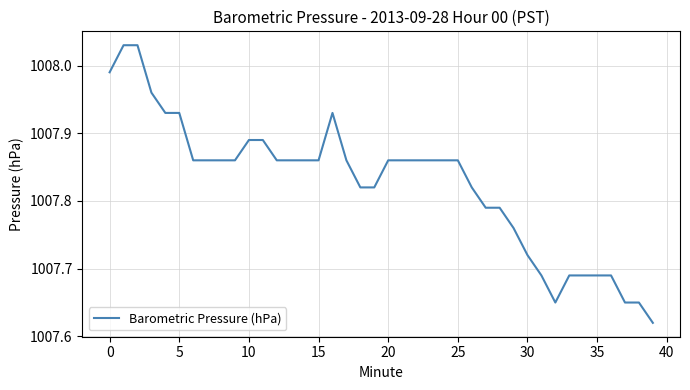

What is the difference between the maximum and minimum values?

0.4